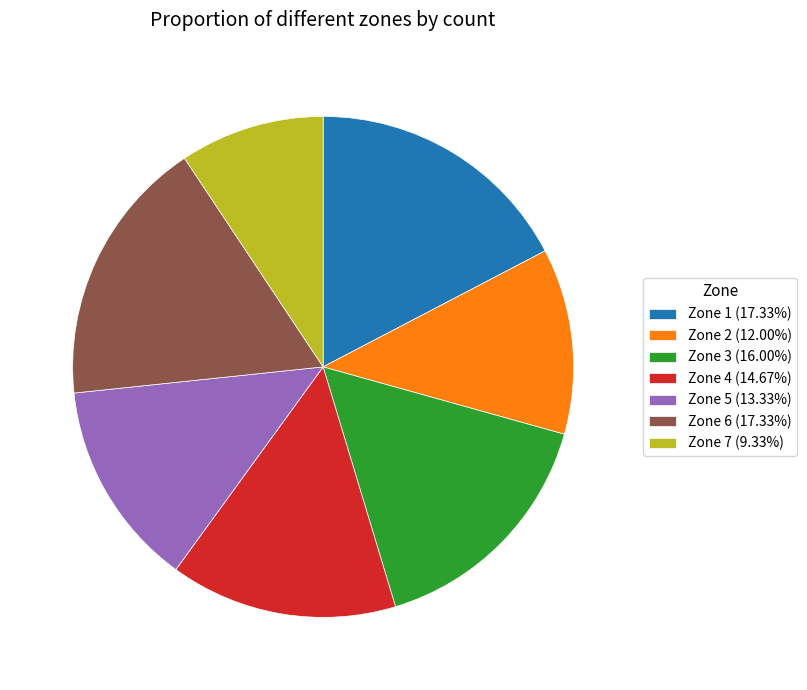

Count the number of slices in the pie.

7